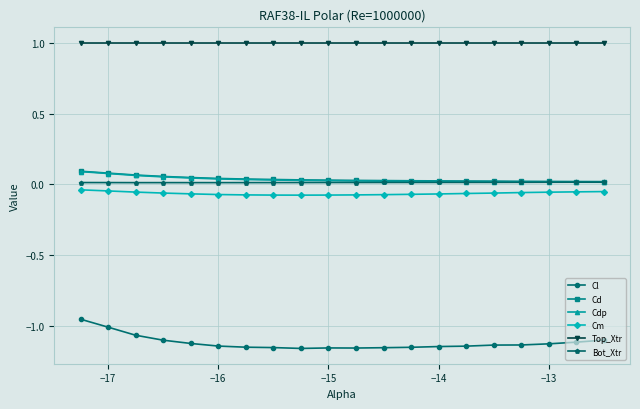

Which series has the largest range (max minus min)?

Cl